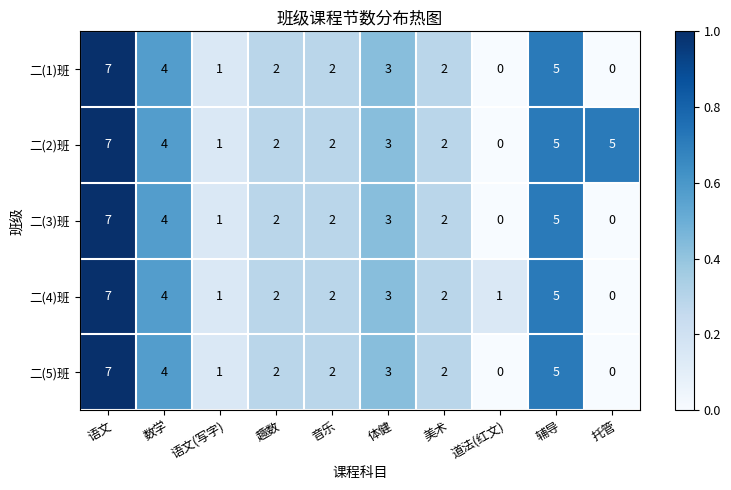

At which category is the sum across all series the highest?

语文